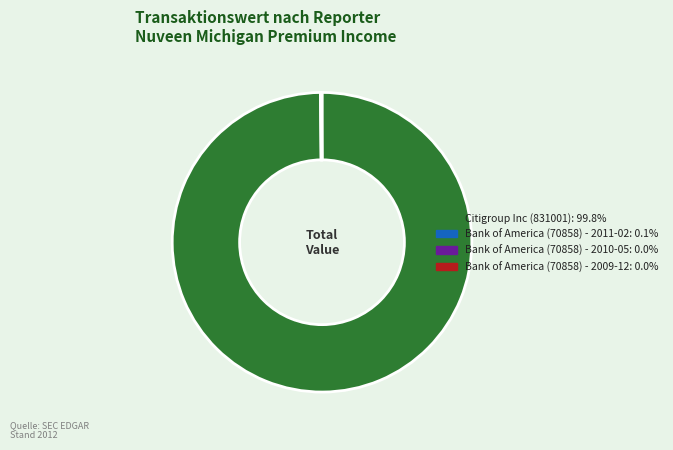

Which category accounts for the majority?

Citigroup Inc (831001)